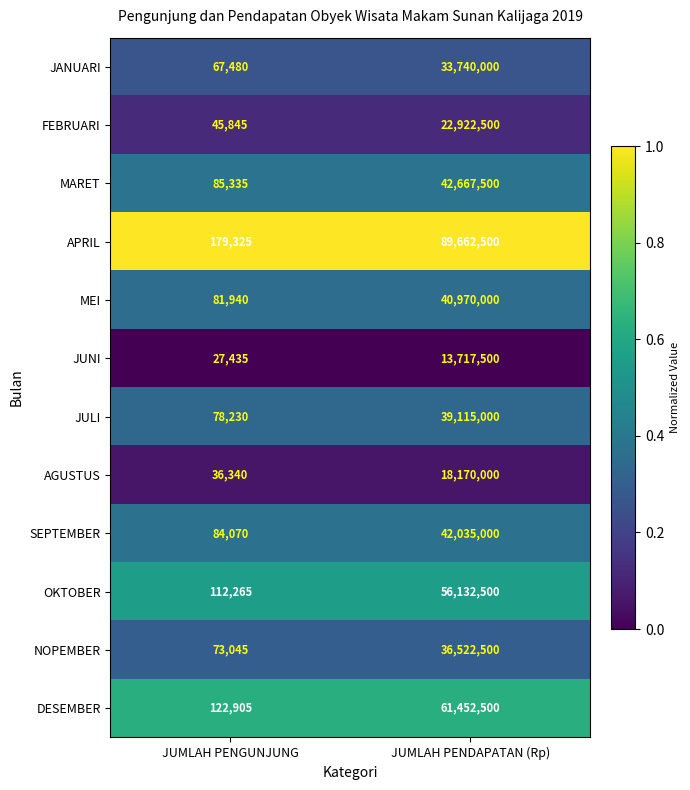

What is the difference between the highest and lowest values at JUMLAH PENGUNJUNG?

151890